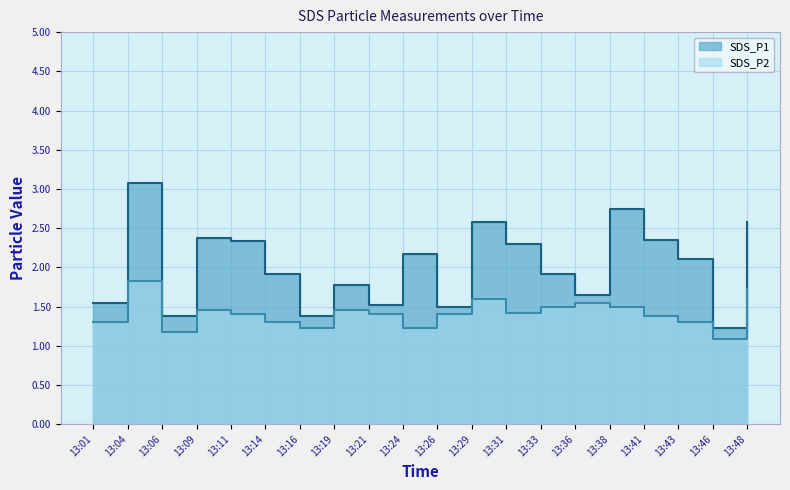

Does the chart display data point markers on the line(s)?

No